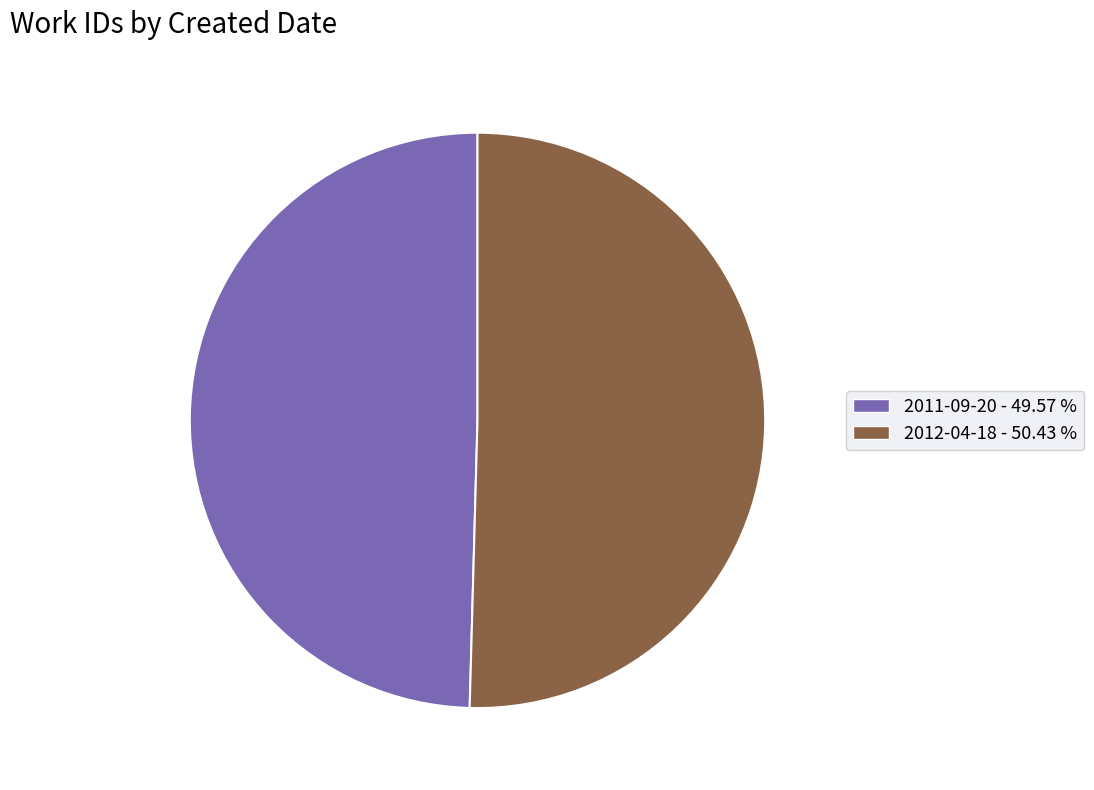

Do 2012-04-18 - 50.43 % and 2011-09-20 - 49.57 % together represent more than half of the pie?

Yes